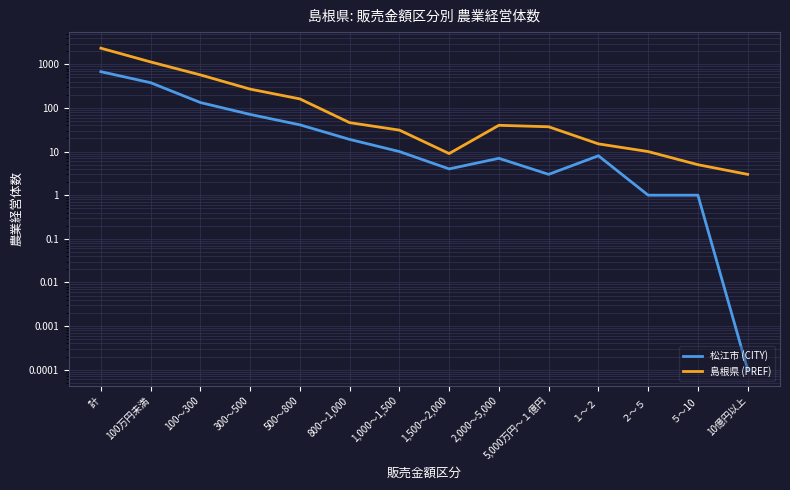

What is the difference between the maximum and minimum values in the 島根県 (PREF) series?

2340.0